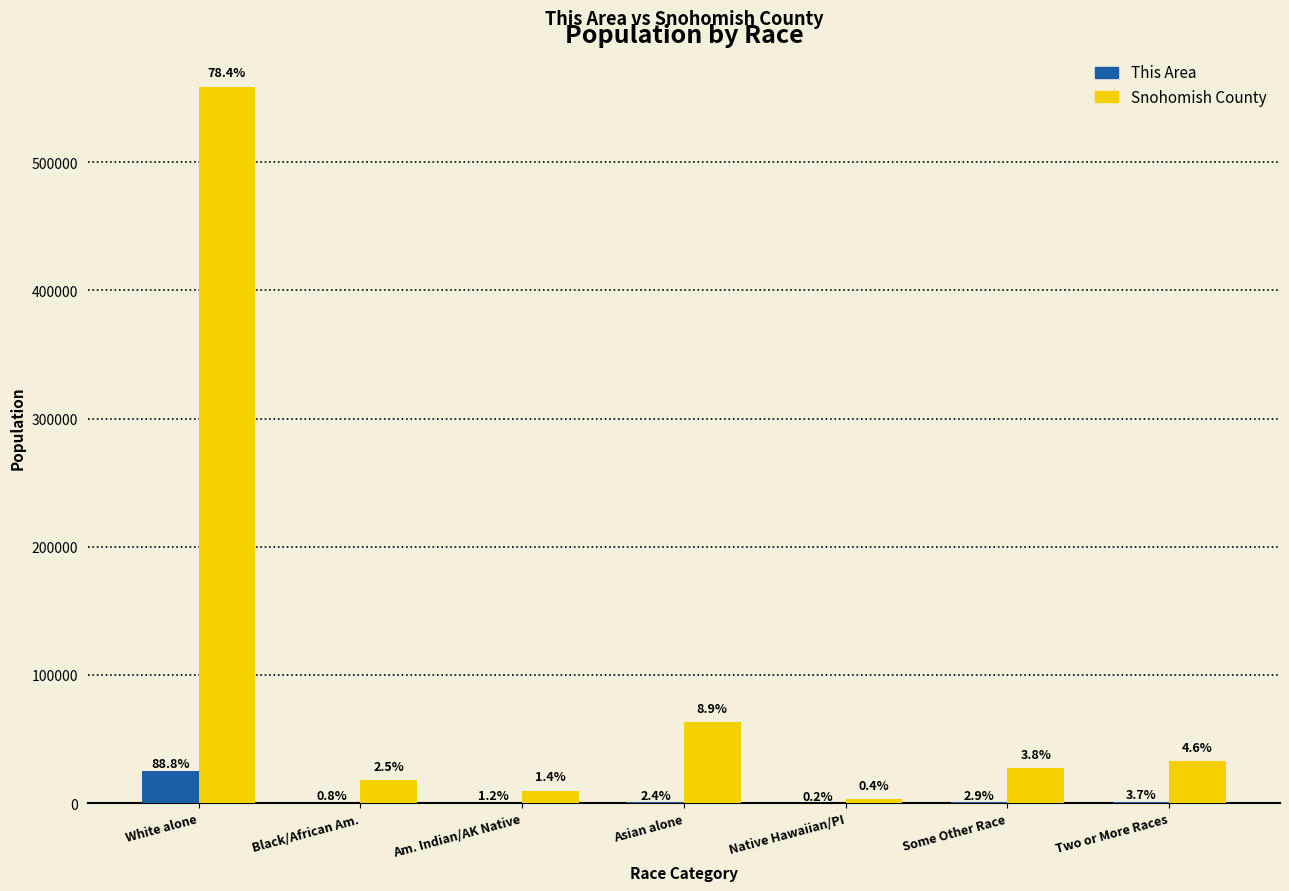

How many groups of bars are there?

7